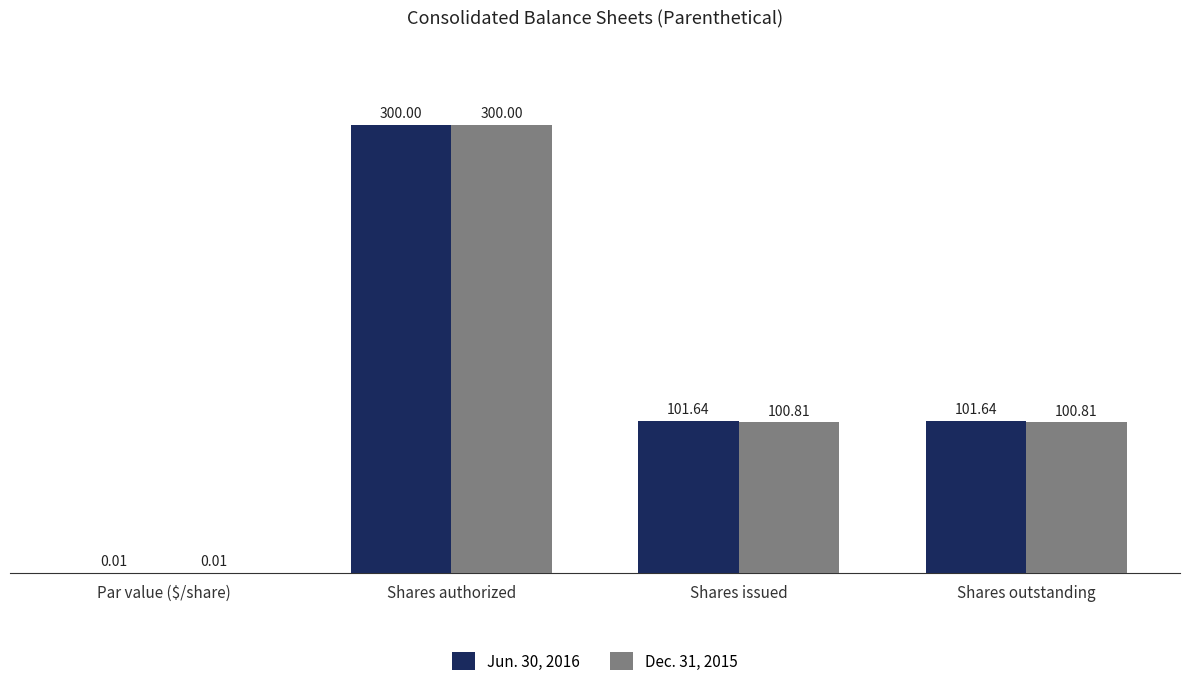

How many data points in Jun. 30, 2016 are above 101?

3